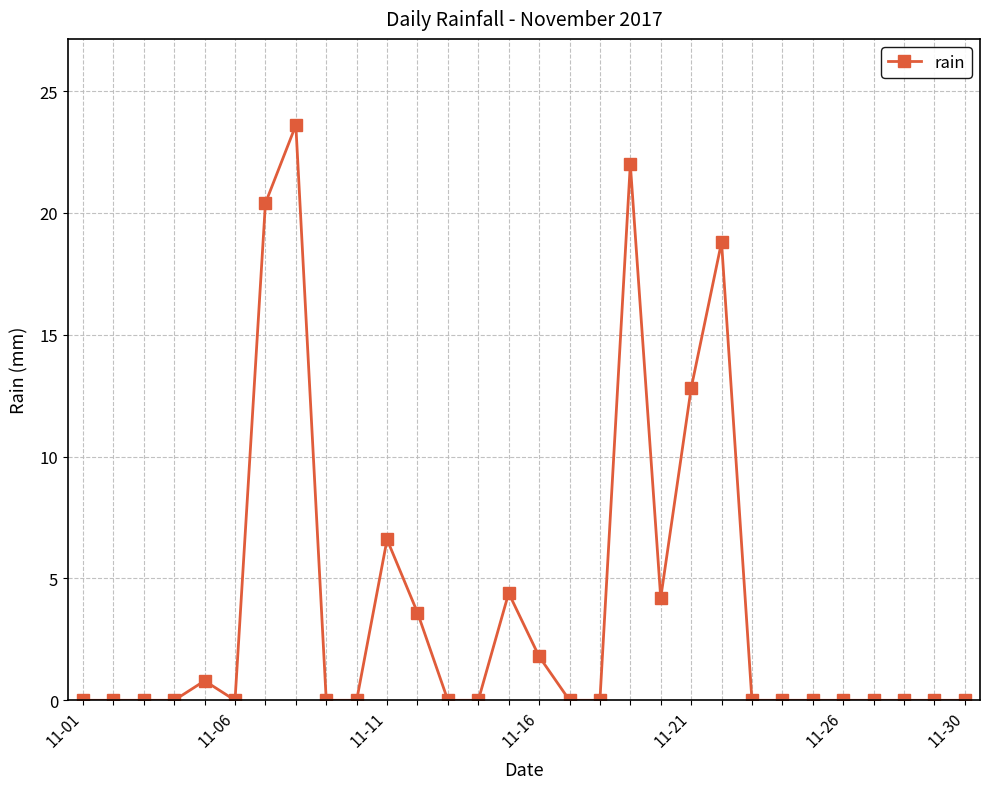

True or false: there are more than 1 points higher than both neighbors.

True